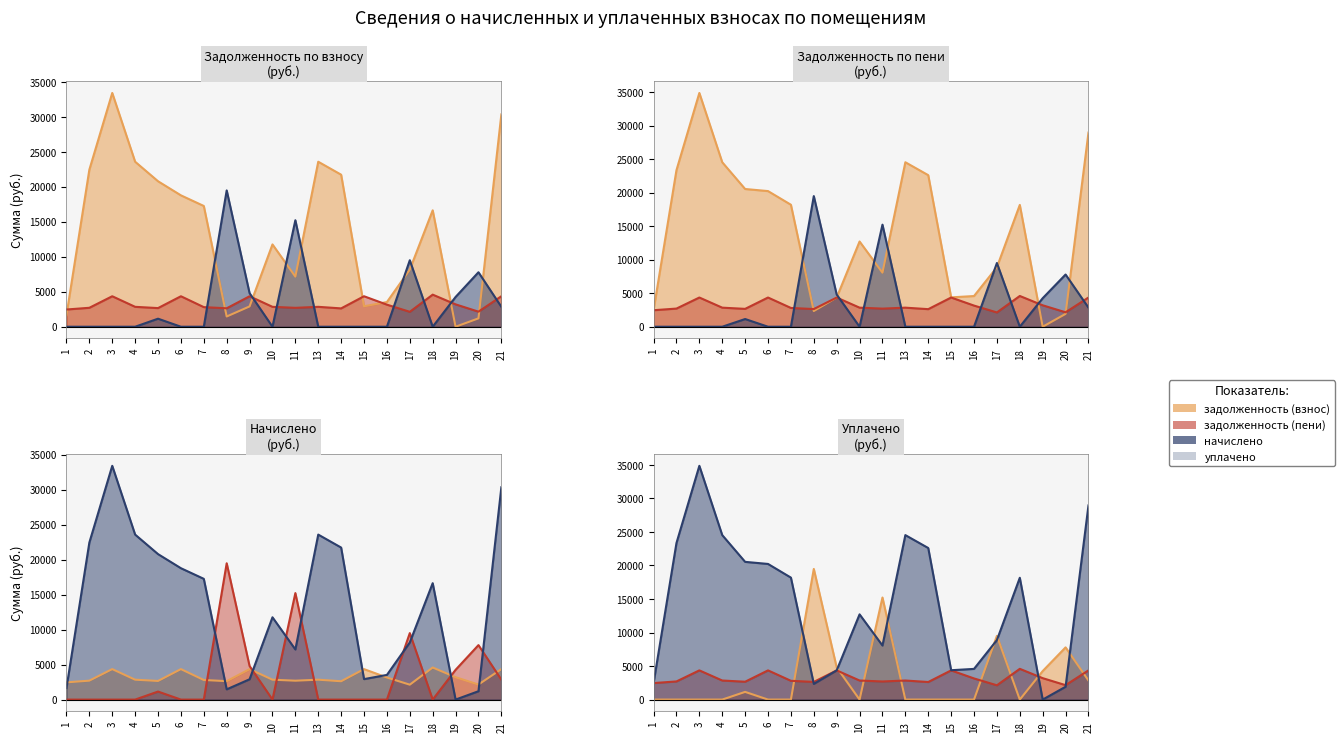

Where is задолженность (взнос) nearest to the value 16702?

18